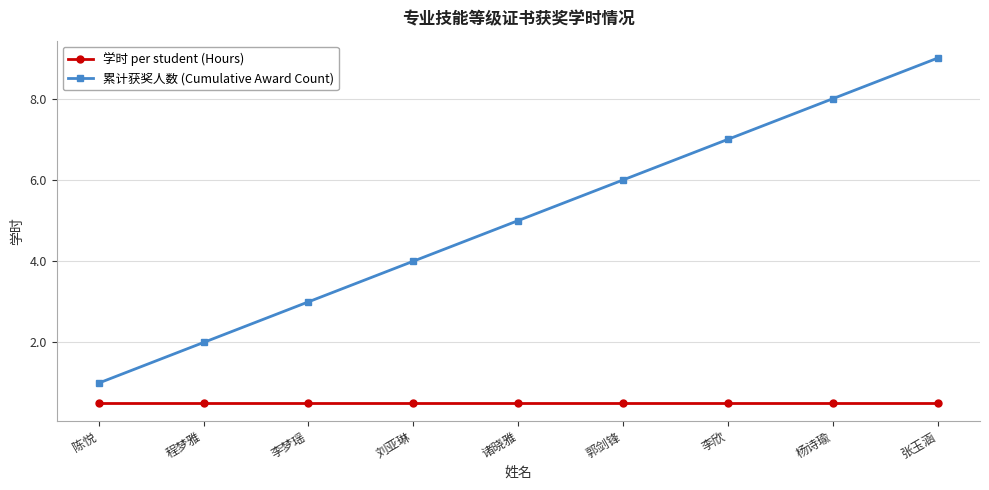

Rank the series by their average value, from lowest to highest.

学时 per student (Hours), 累计获奖人数 (Cumulative Award Count)